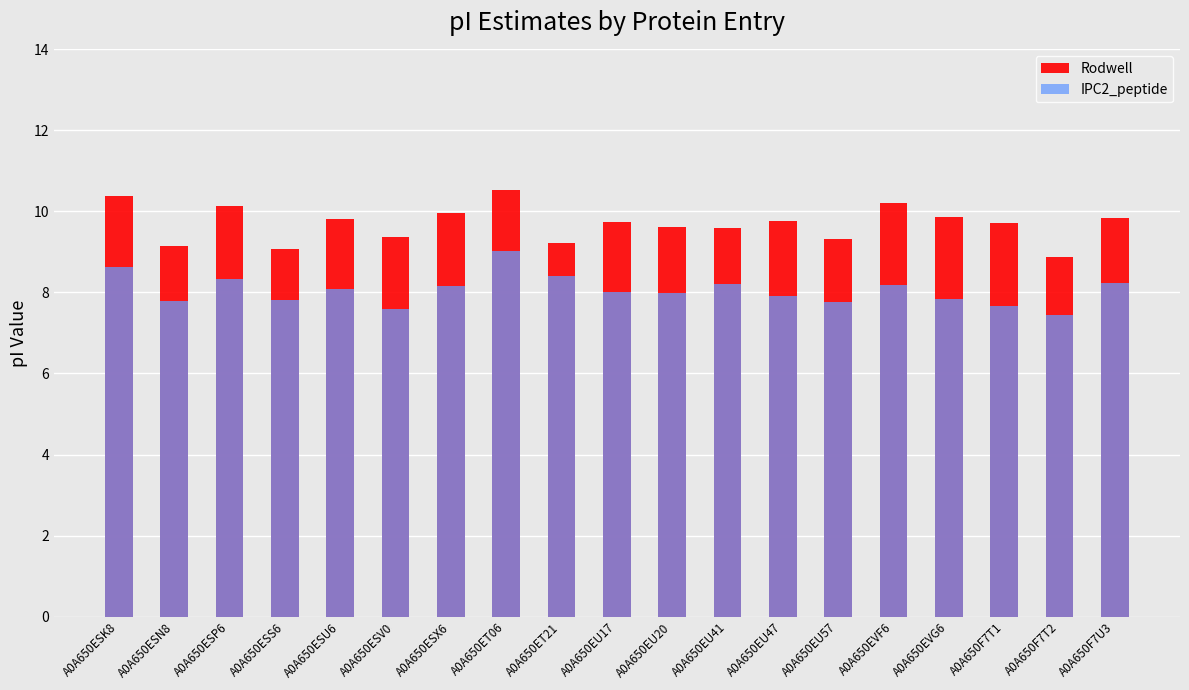

Rank the series by their average value, from highest to lowest.

Rodwell, IPC2_peptide